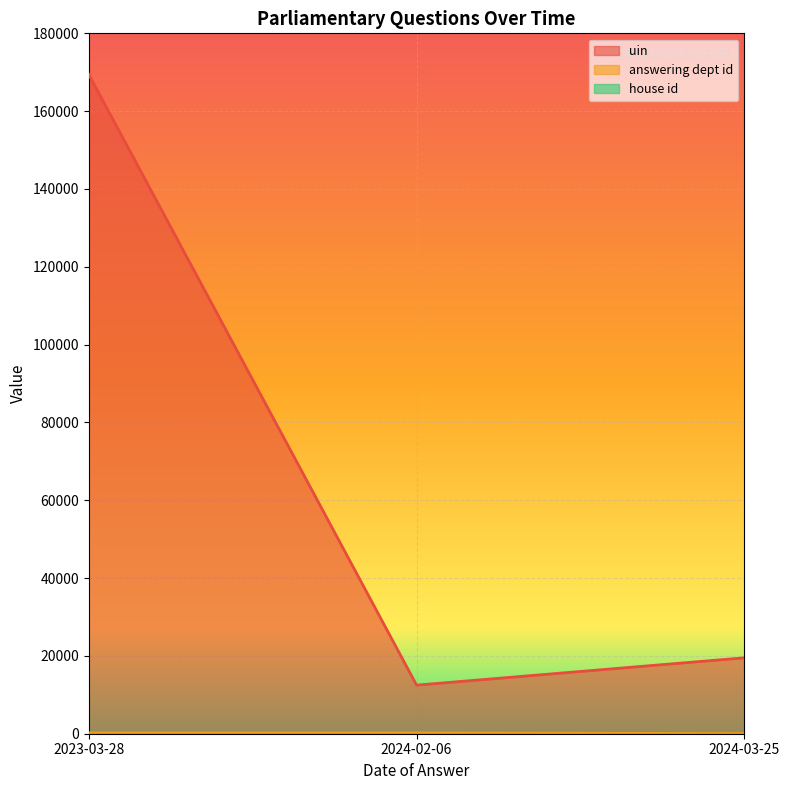

What is the sum of all uin values?

201444